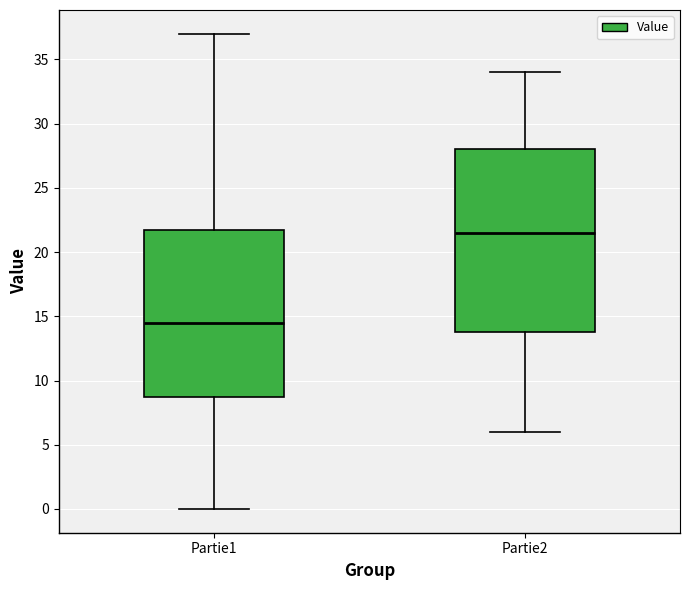

Reading left to right, transcribe this box plot: for each box, give where its median line is, the range the box spans, and where its two whiskers end, as read against the y-axis. The values are not printed on the chart, so give them approximately, as read against the axis.

Partie1: median 14.5, box 9.0 to 22.0, whiskers 0.0 to 37.0
Partie2: median 21.5, box 14.0 to 28.0, whiskers 6.0 to 34.0